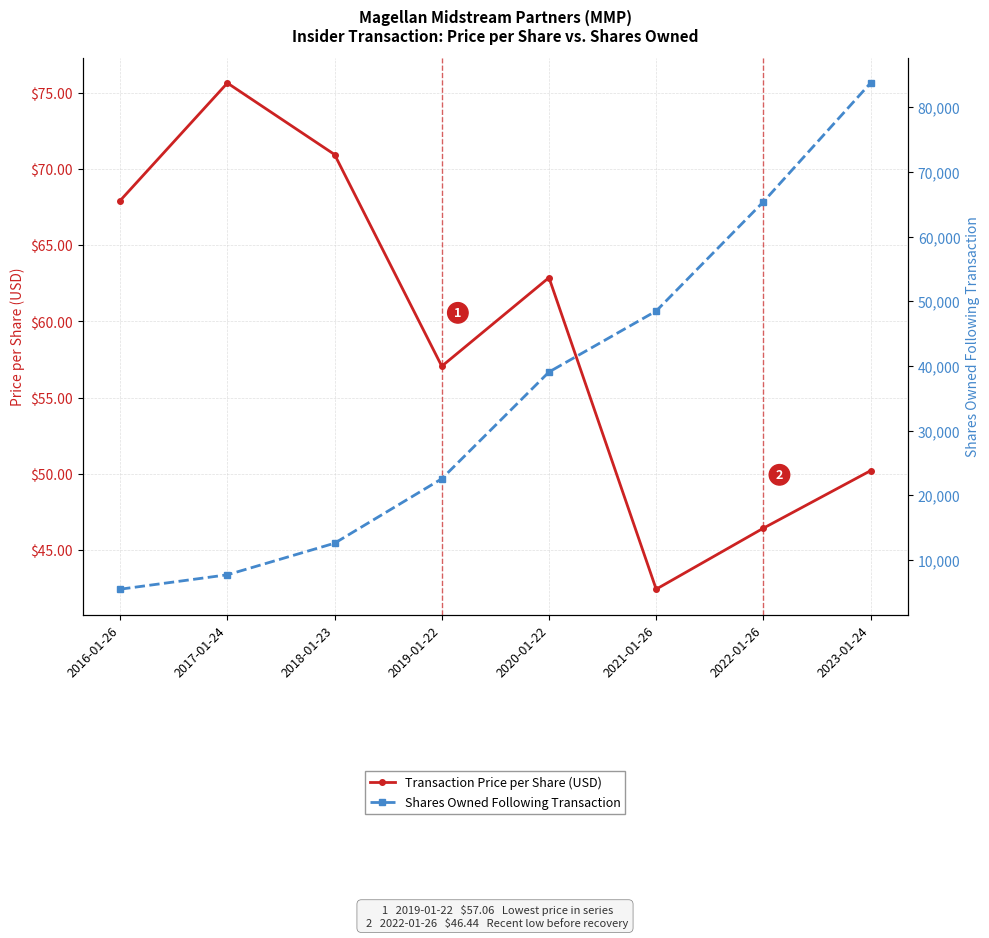

List the series in order of their peak value, lowest first.

Transaction Price per Share (USD), Shares Owned Following Transaction